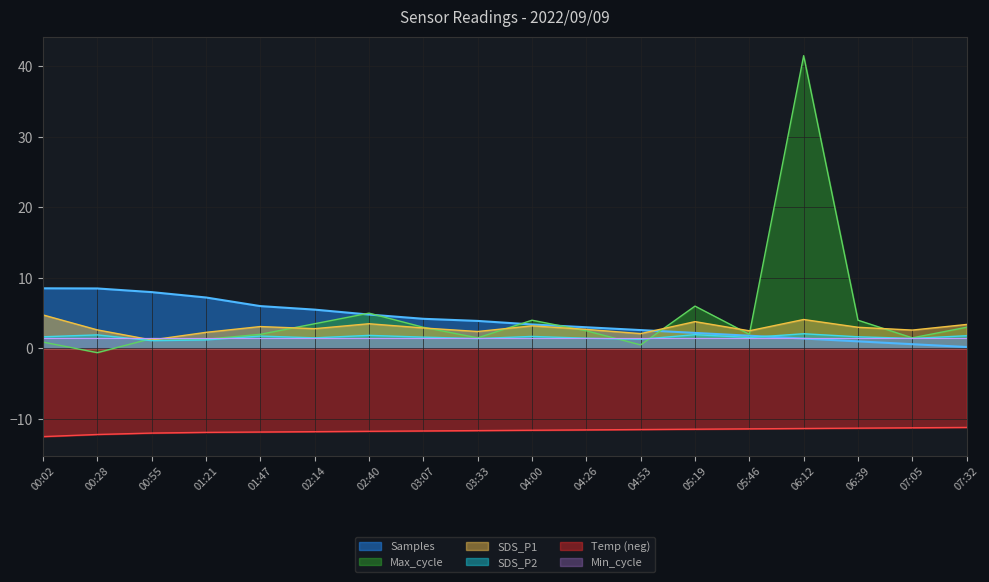

At which category is the sum across all series the highest?

06:12